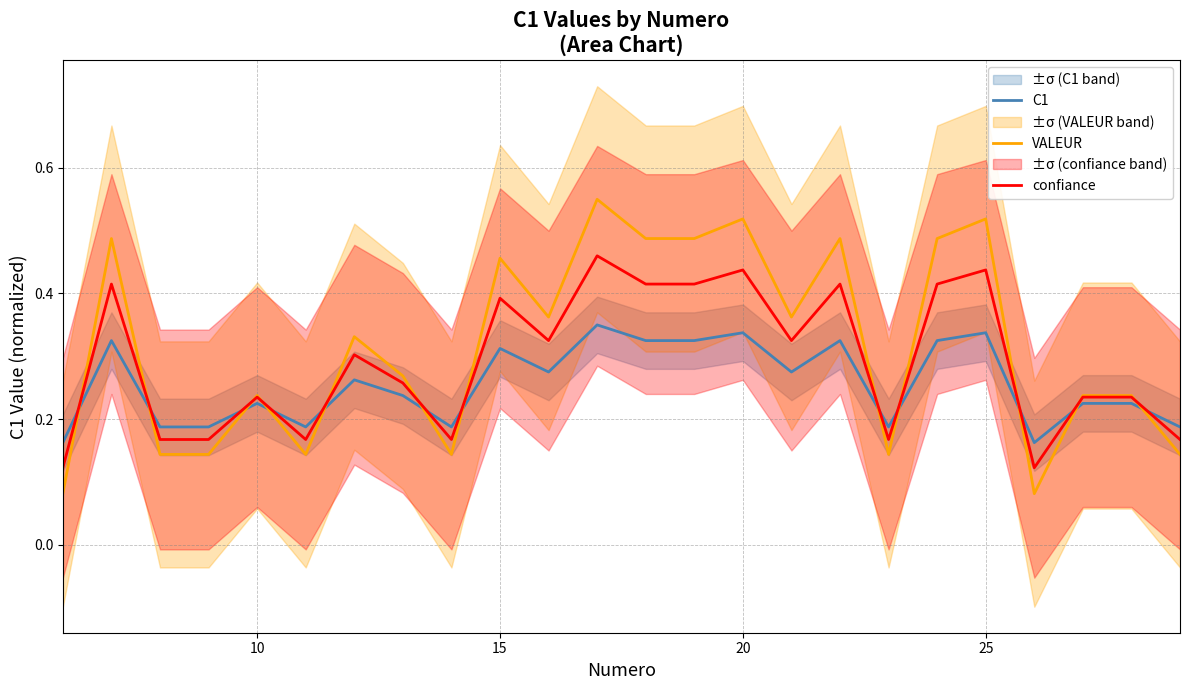

What are all the series names shown in the legend?

C1, VALEUR, confiance